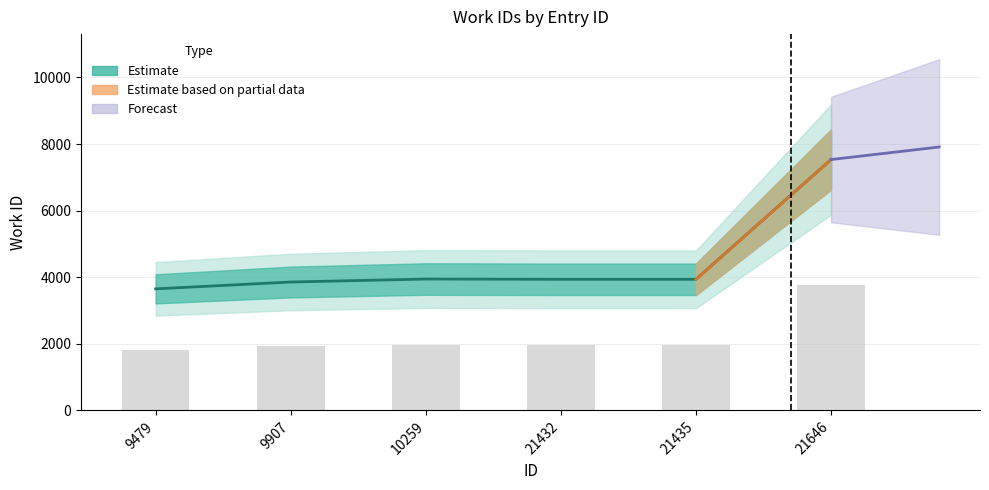

Rank the categories by value from highest to lowest.

21646, 10259, 21432, 21435, 9907, 9479